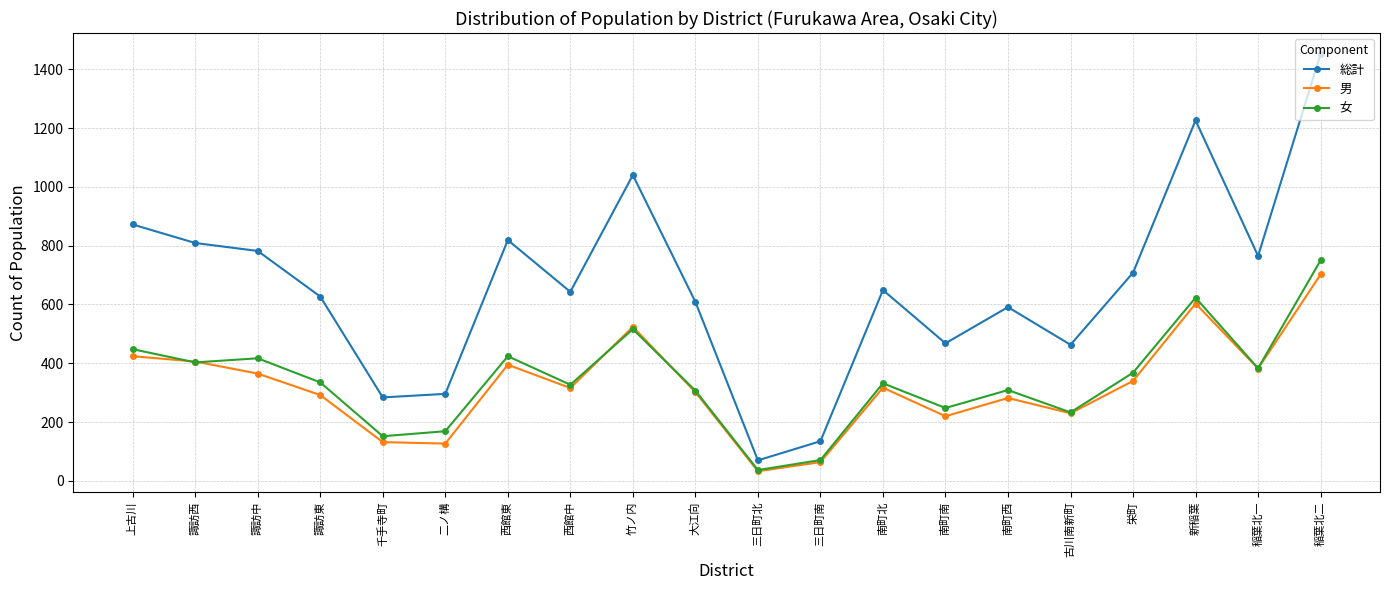

What is the lowest value of the 女 series?

37